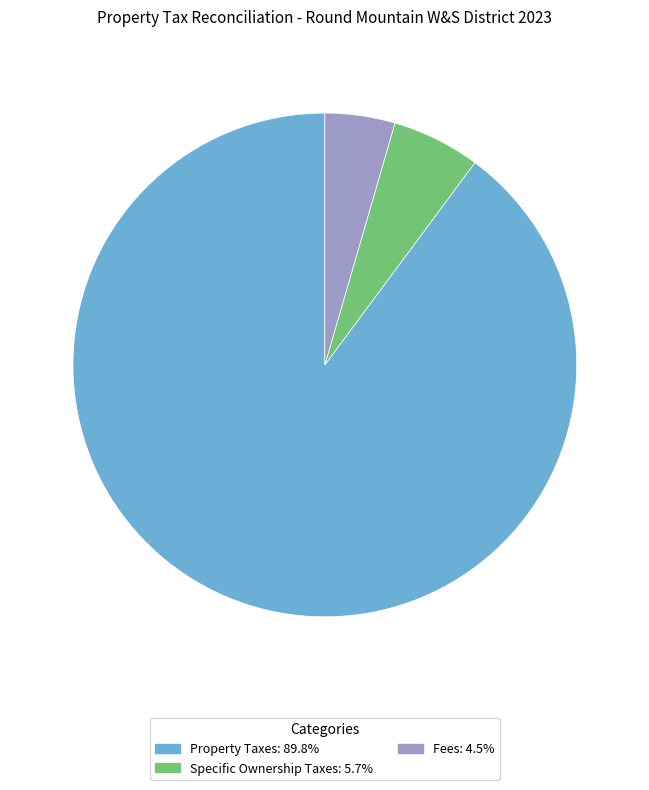

Count the number of slices in the pie.

3